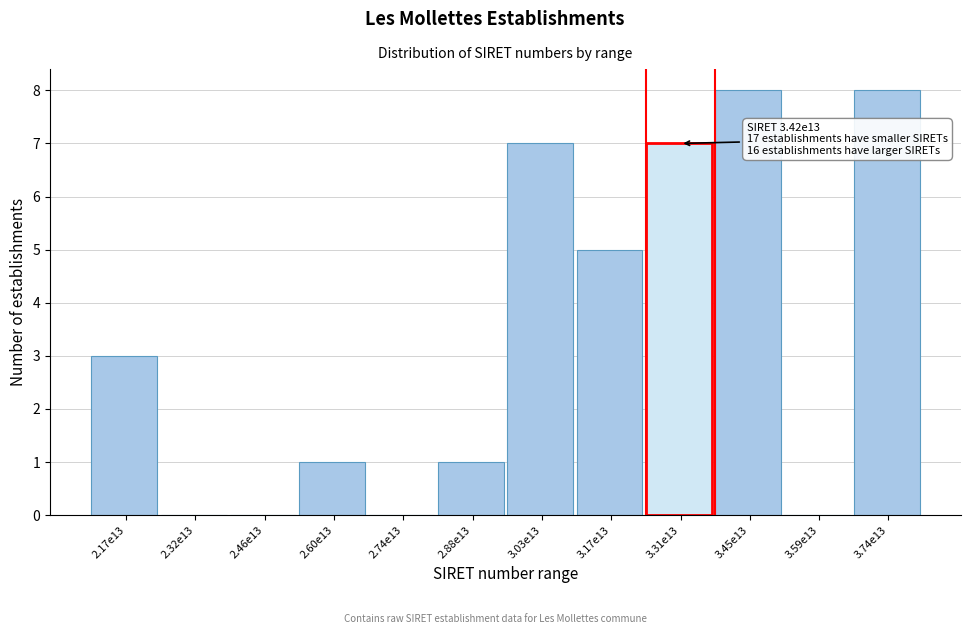

Reading right to left, list all the values displayed in this chart.

3.74e13=8	3.59e13=0	3.45e13=8	3.31e13=7	3.17e13=5	3.03e13=7	2.88e13=1	2.74e13=0	2.60e13=1	2.46e13=0	2.32e13=0	2.17e13=3